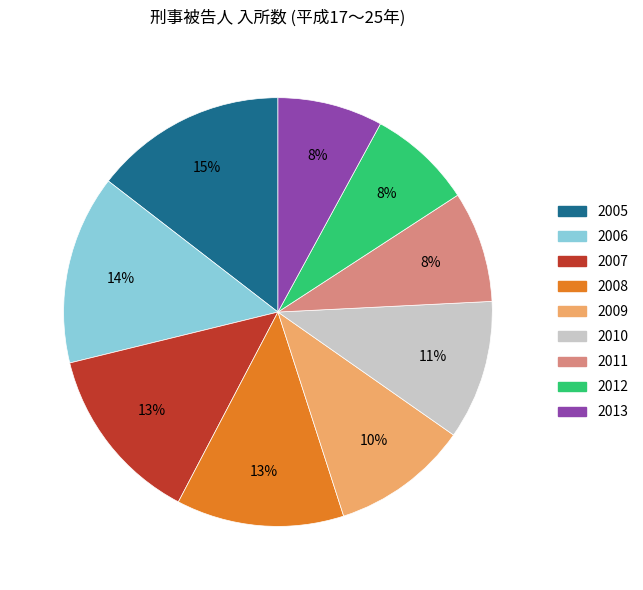

Which has a higher value, 2005 or 2012?

2005